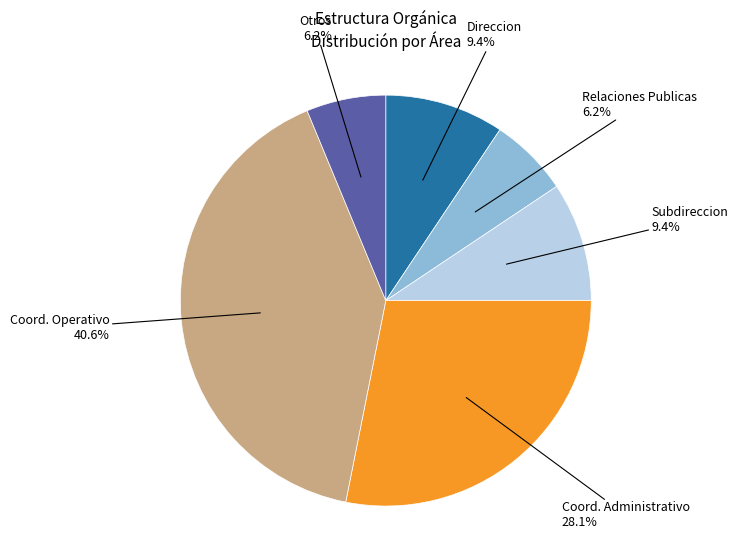

Which has a higher value, Otros or Coord. Operativo?

Coord. Operativo